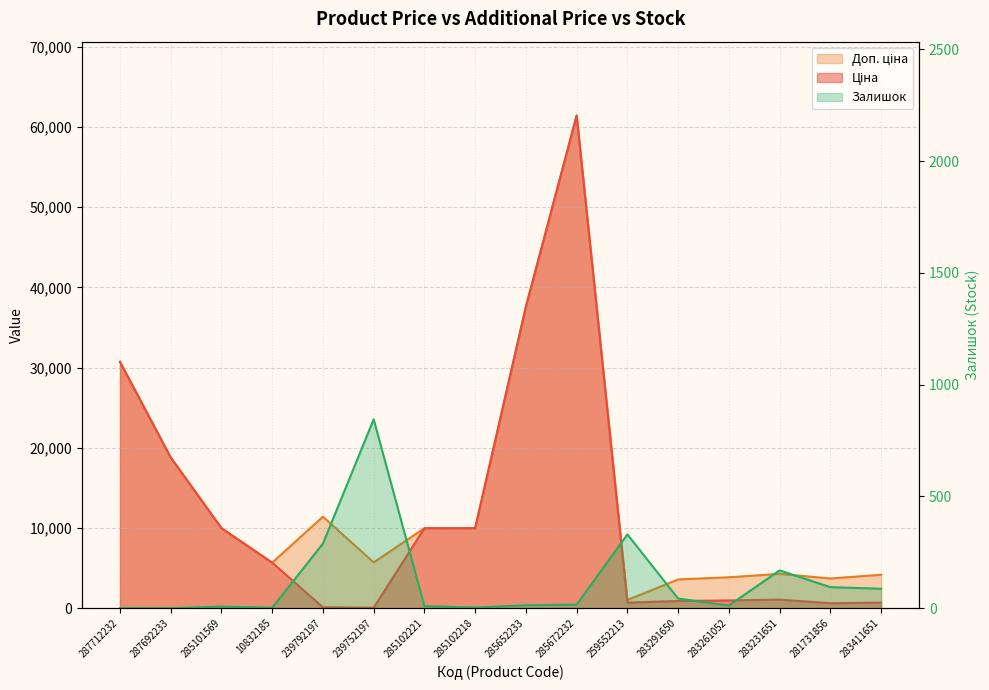

List the labels in order of Доп. ціна value, largest first.

285672232, 285652233, 287712232, 287692233, 239792197, 285101569, 285102221, 285102218, 239752197, 10832185, 283231651, 283411651, 283261052, 281731856, 283291650, 259552213